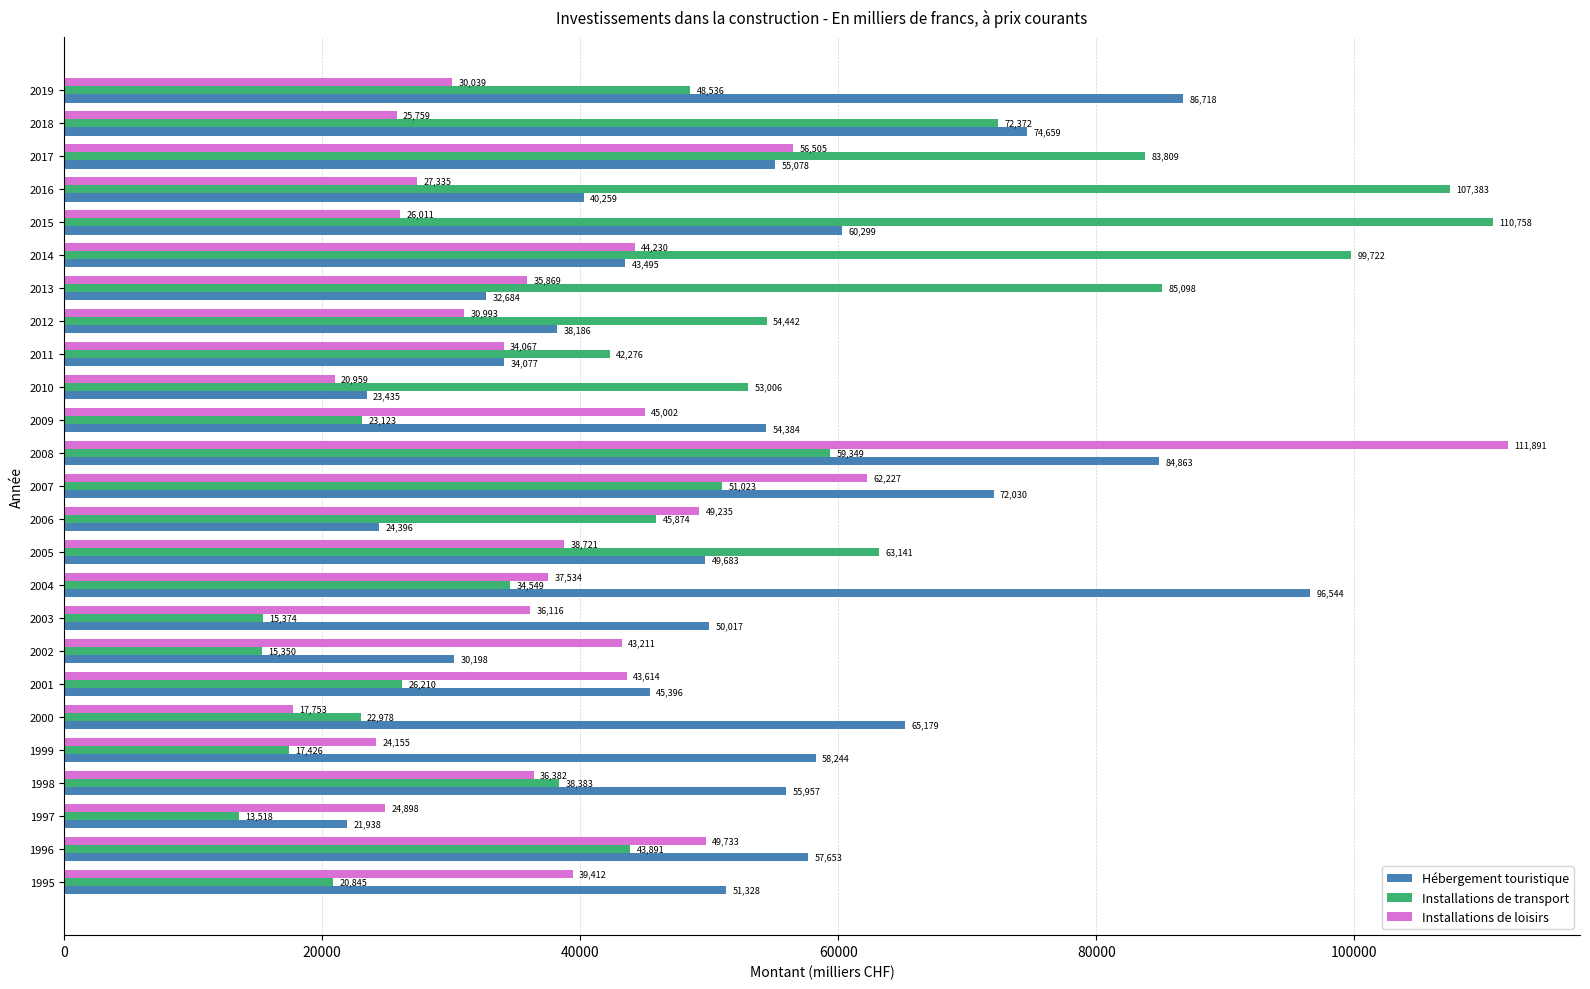

What is the difference between the highest and lowest values at 2015?

84747